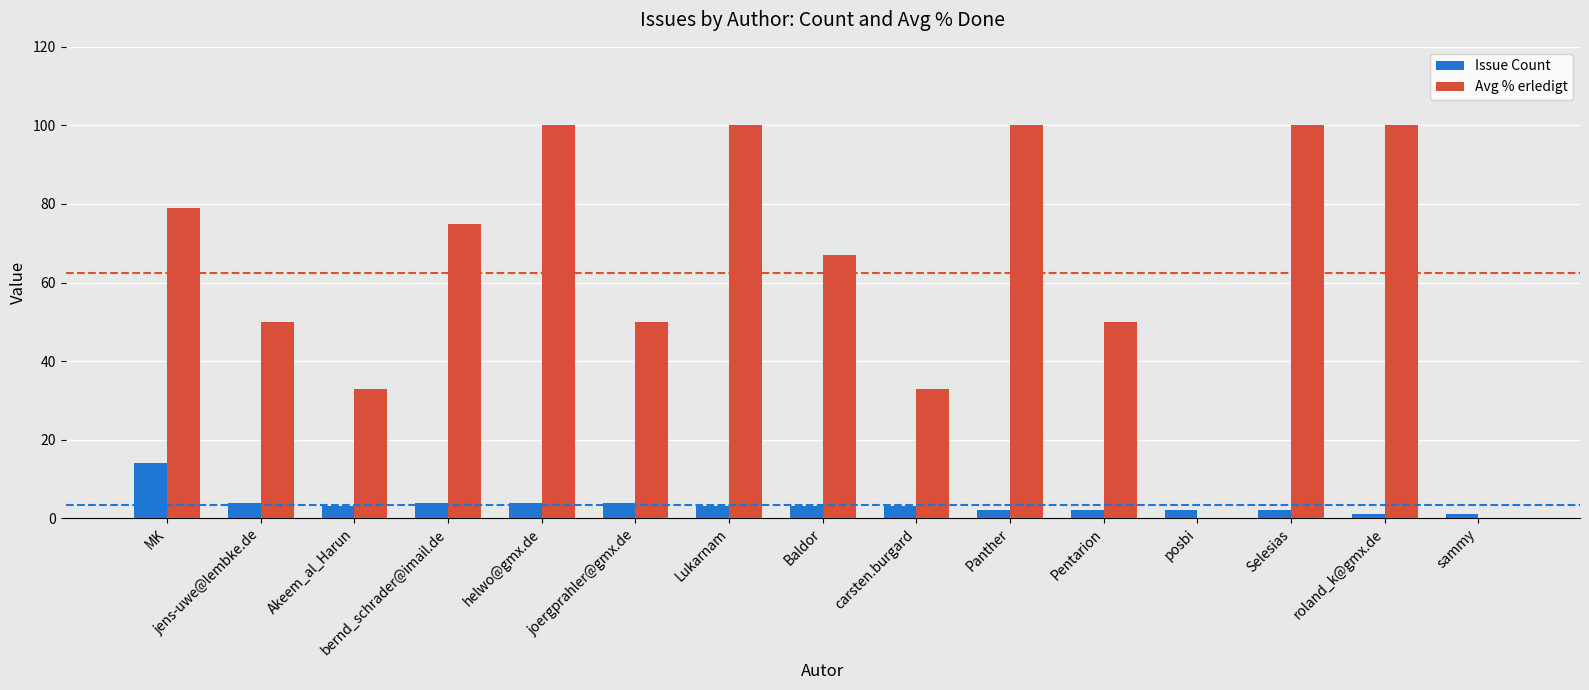

Reading right to left, list all the values displayed in this chart.

Issue Count: 1	1	2	2	2	2	3	3	3	4	4	4	3	4	14
Avg % erledigt: 0	100	100	0	50	100	33	67	100	50	100	75	33	50	79